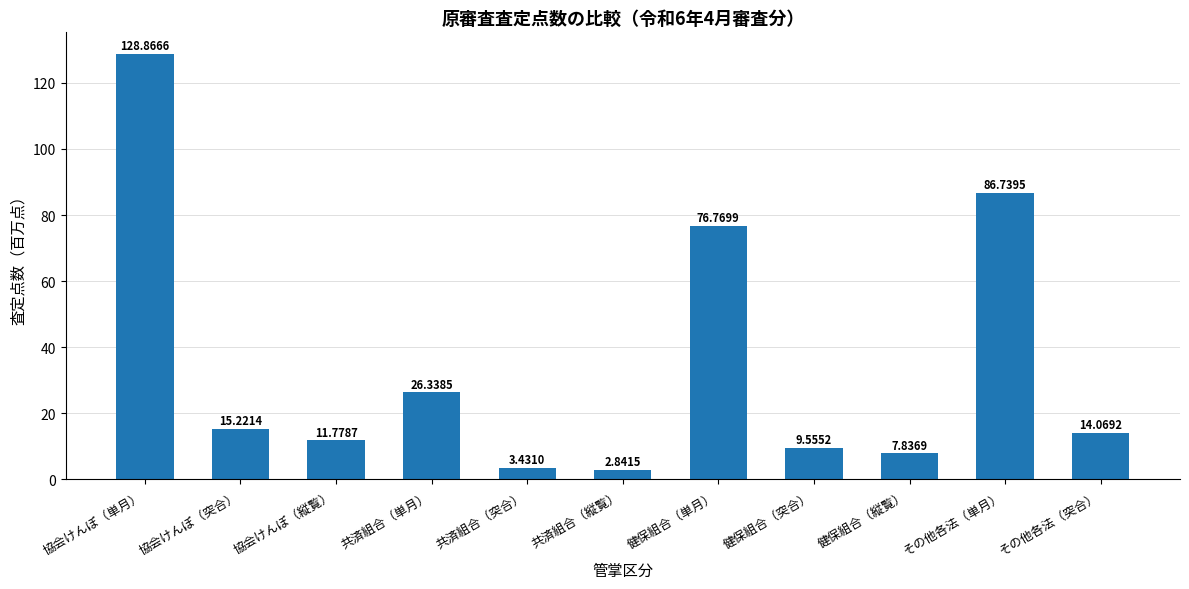

What is the sum of all values?

383.4